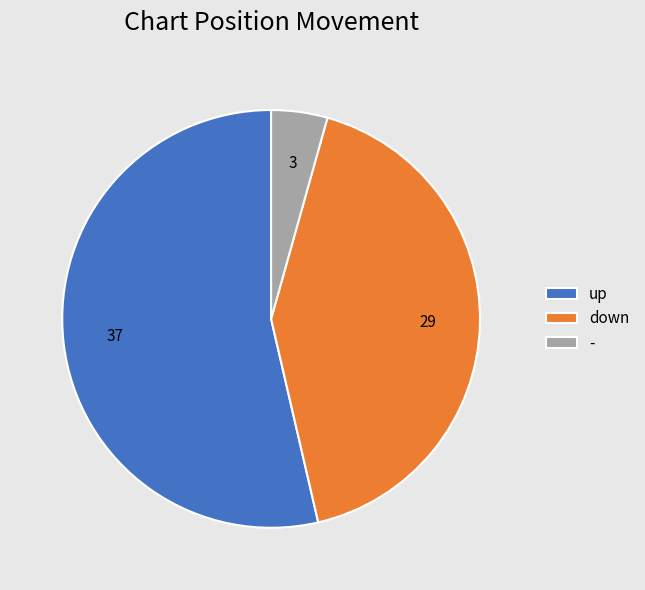

Does any single category account for the majority?

Yes